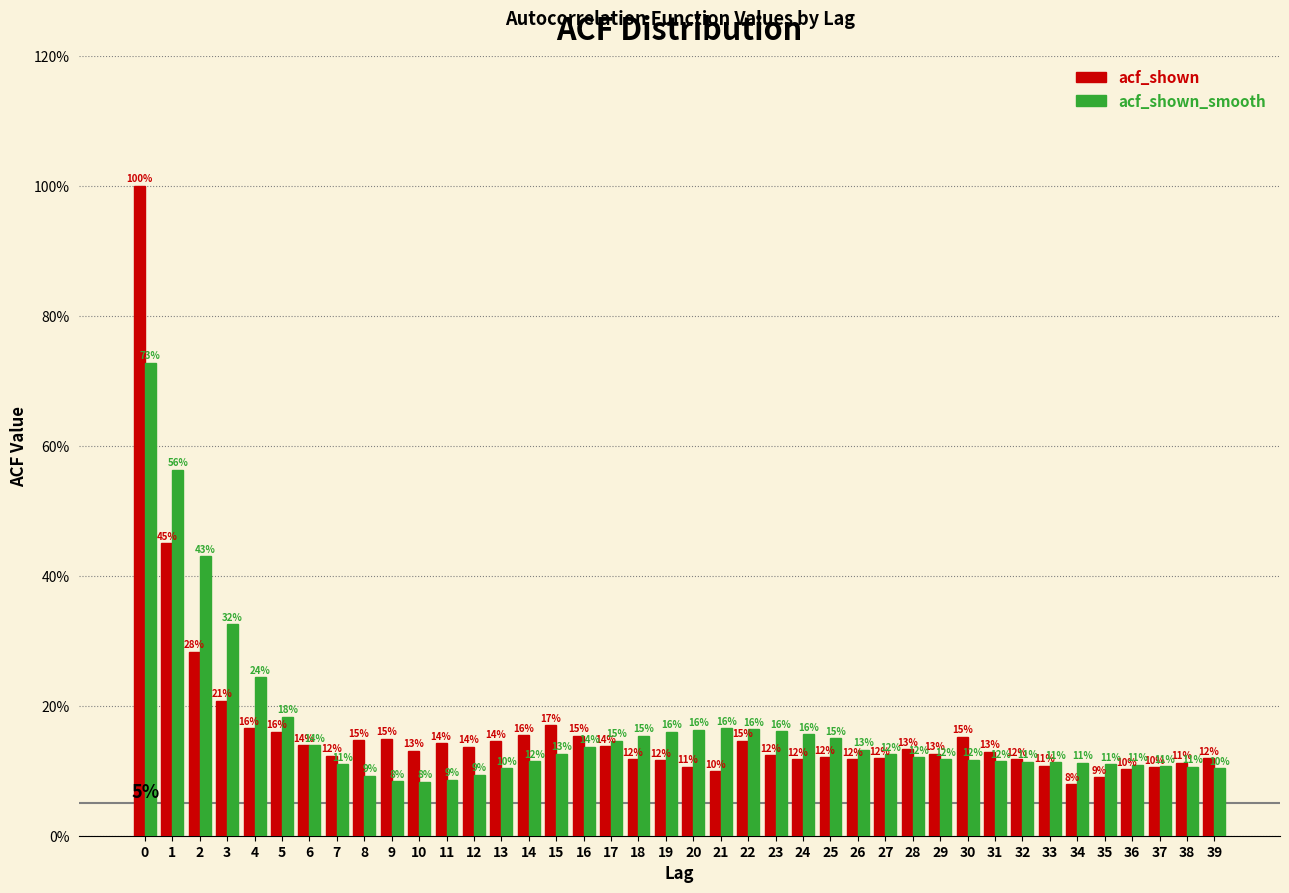

What are all the series names shown in the legend?

acf_shown, acf_shown_smooth